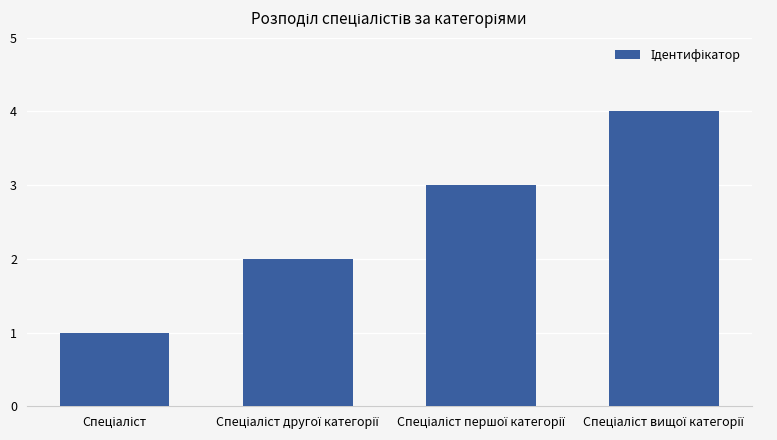

What is the sum of all values?

10